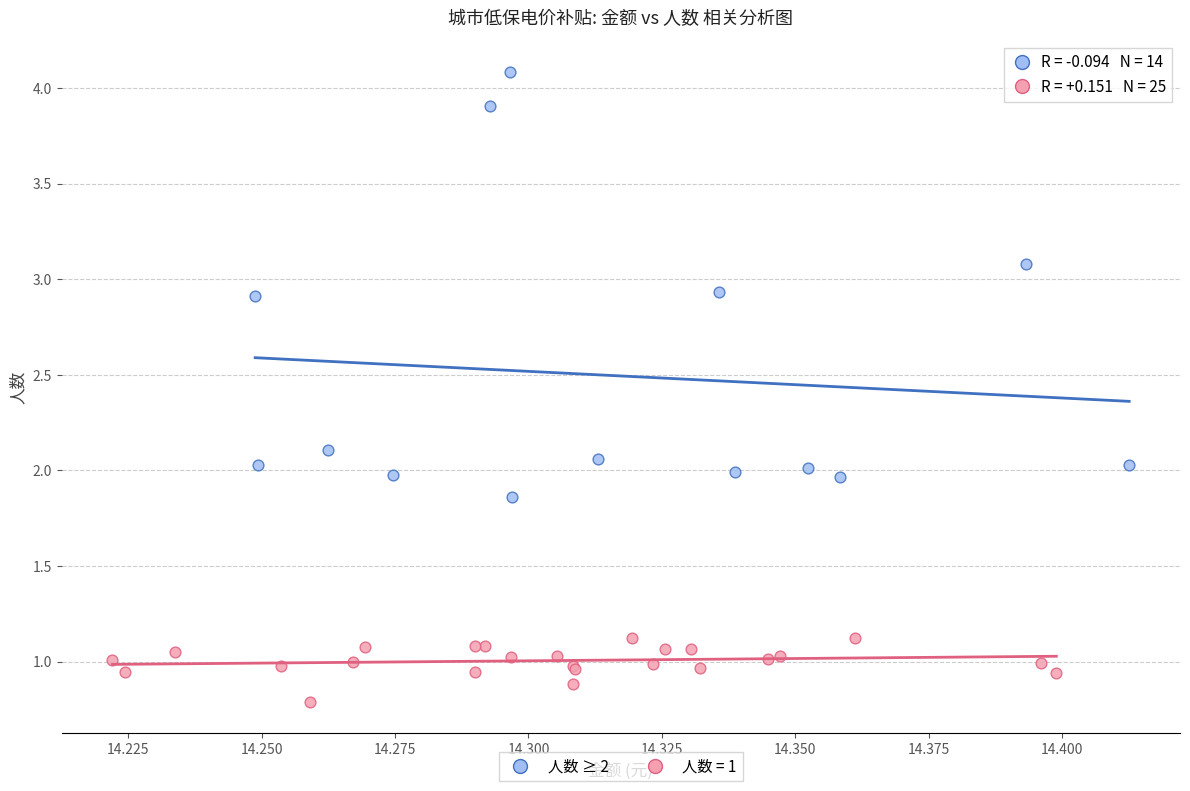

Which series has the widest spread of Y values?

人数 ≥ 2